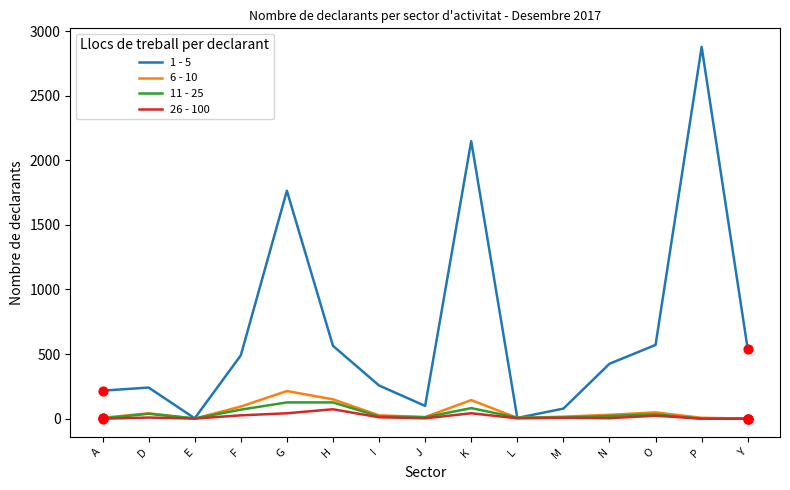

Is the value of 26 - 100 at N greater than the value of 11 - 25 at O?

No